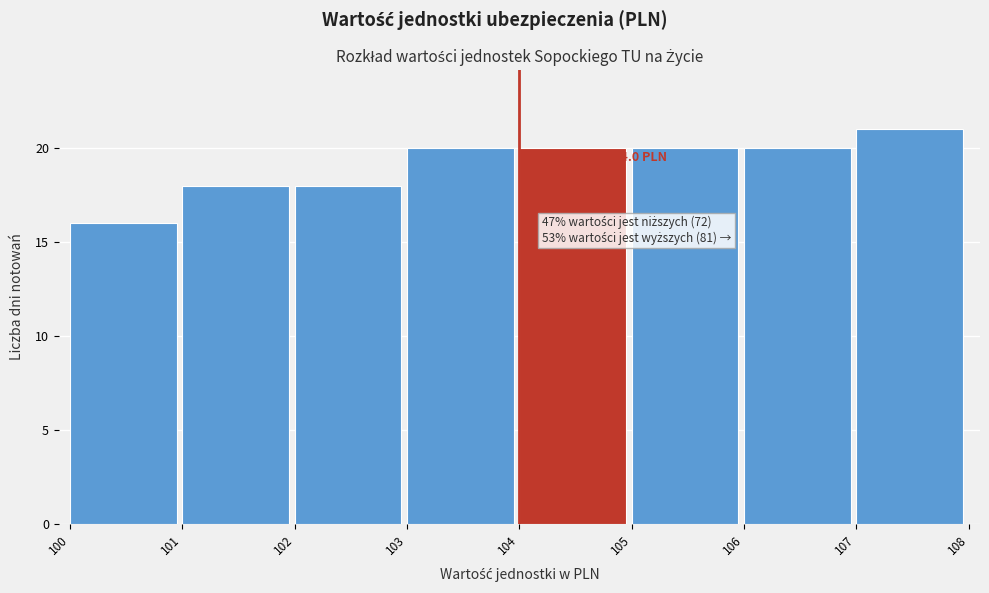

Which range on the x-axis has the tallest bar?

107 to 108